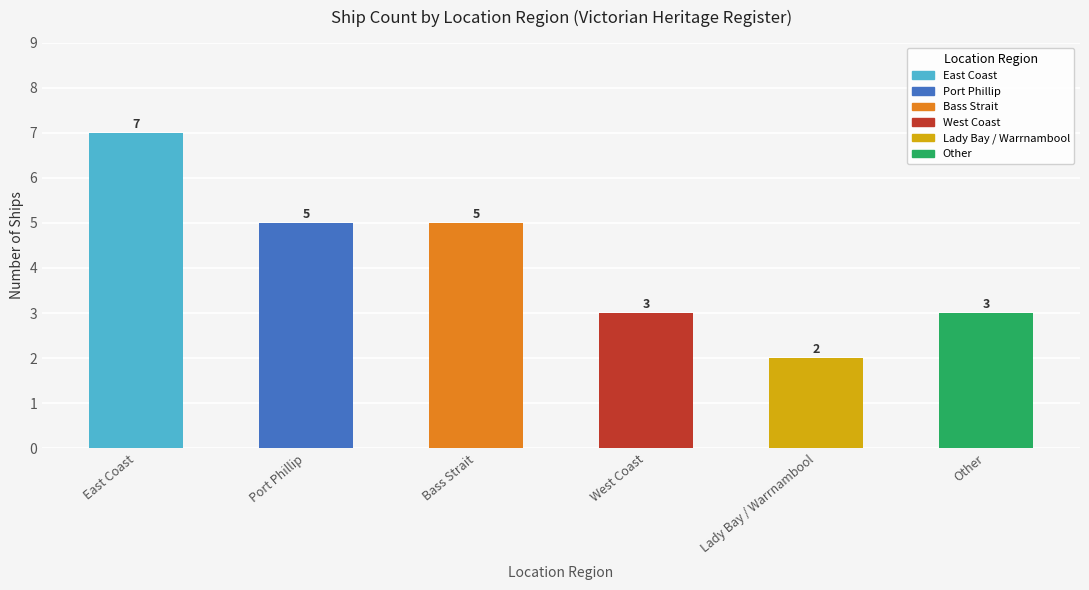

True or false: the data shows 1 at West Coast.

False